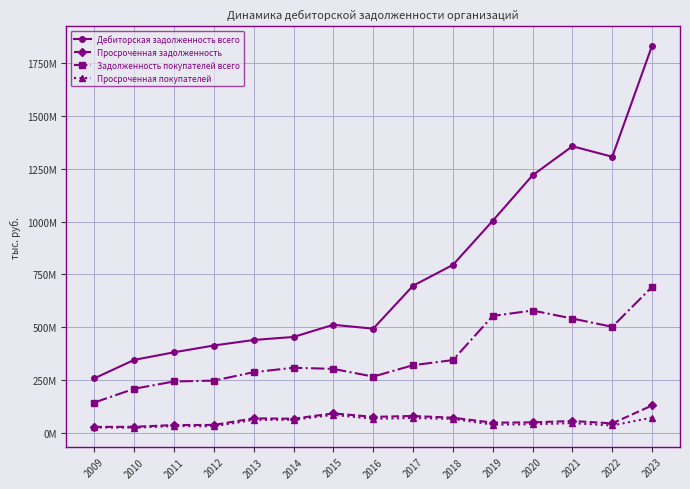

Where is the first local minimum for Задолженность покупателей всего?

2016